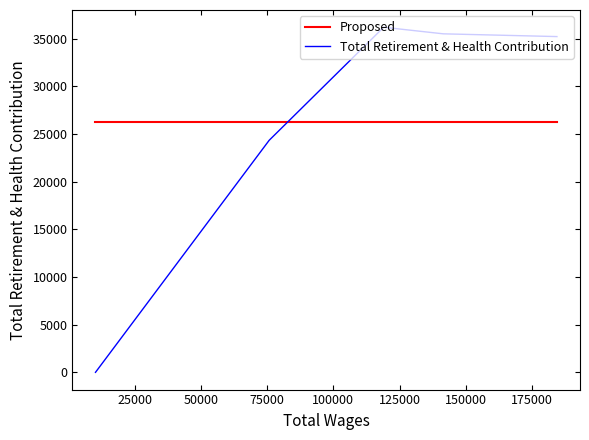

What is the value of the Proposed point at the 2nd from the left?

26241.6